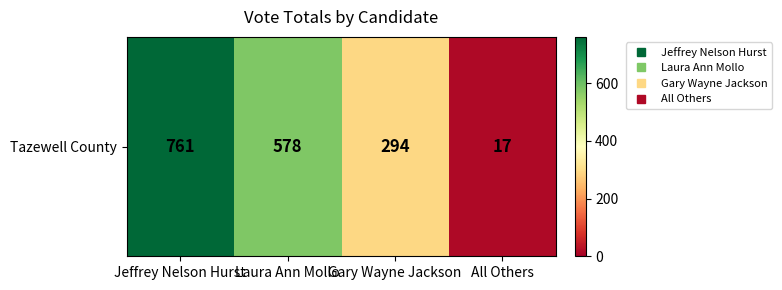

List the labels in order of value, largest first.

Jeffrey Nelson Hurst, Laura Ann Mollo, Gary Wayne Jackson, All Others